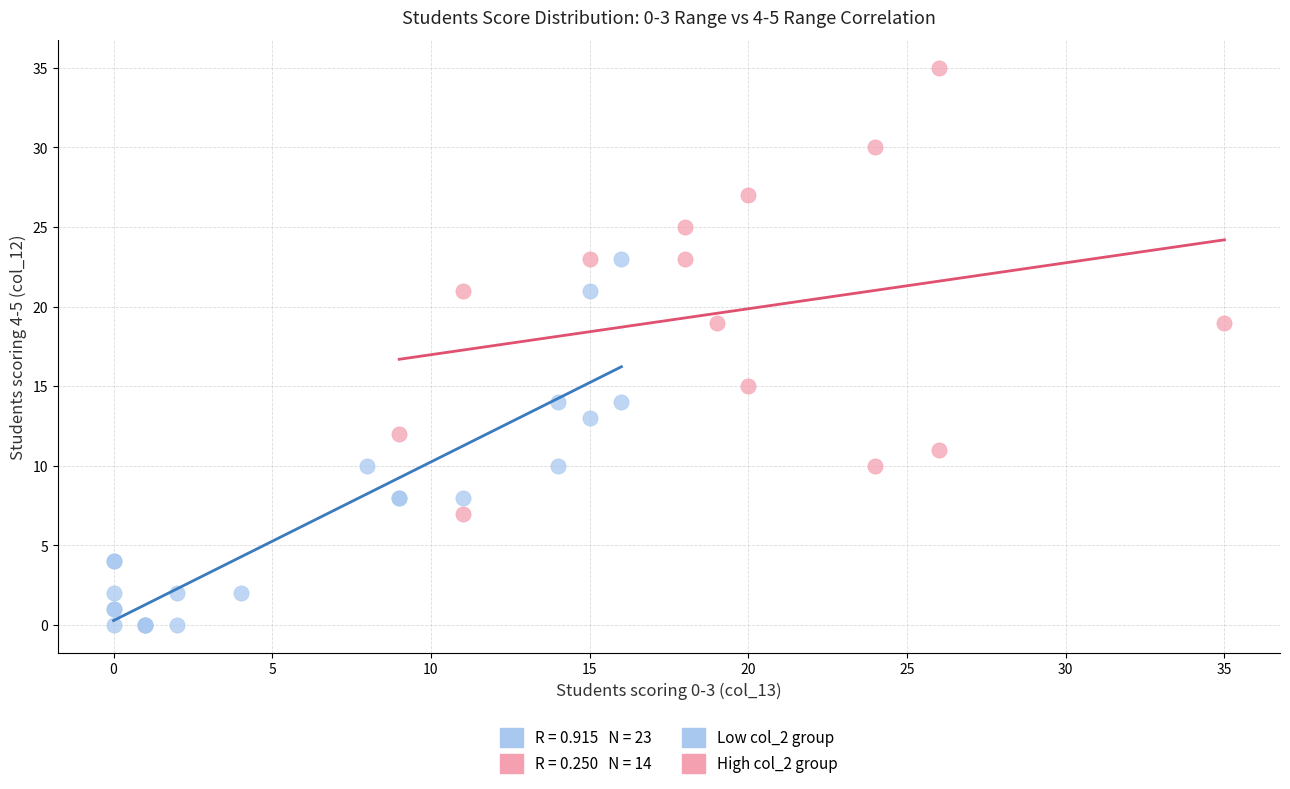

Which series contains the lowest Y value?

Low col_2 group